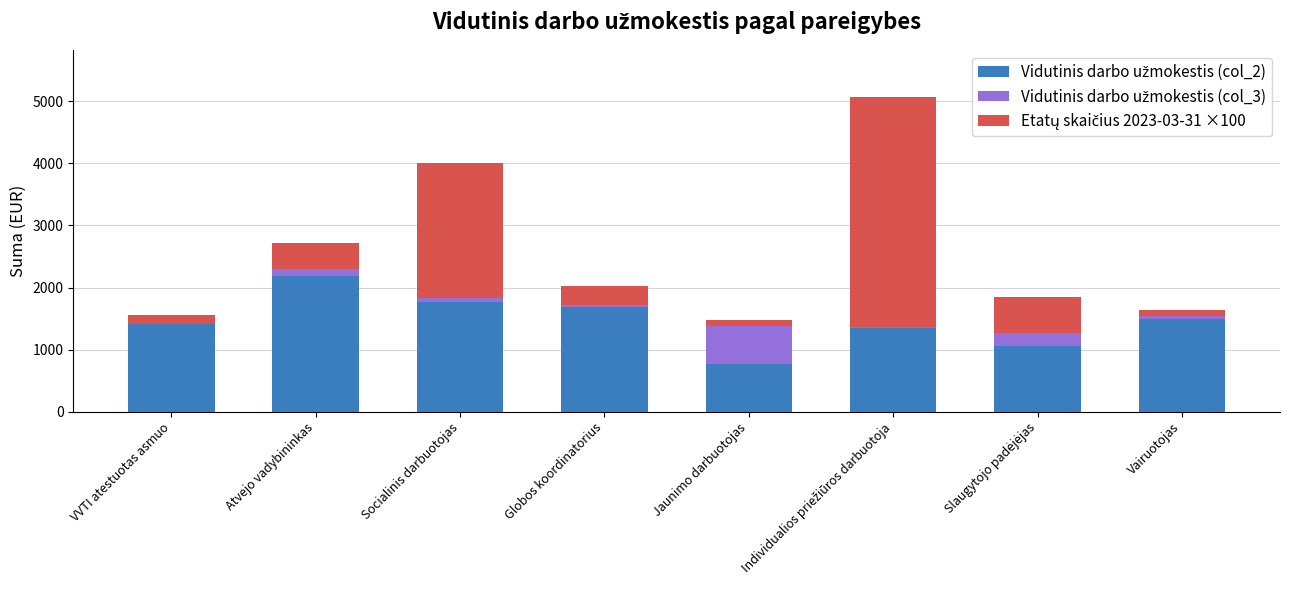

Are the bars horizontal?

No